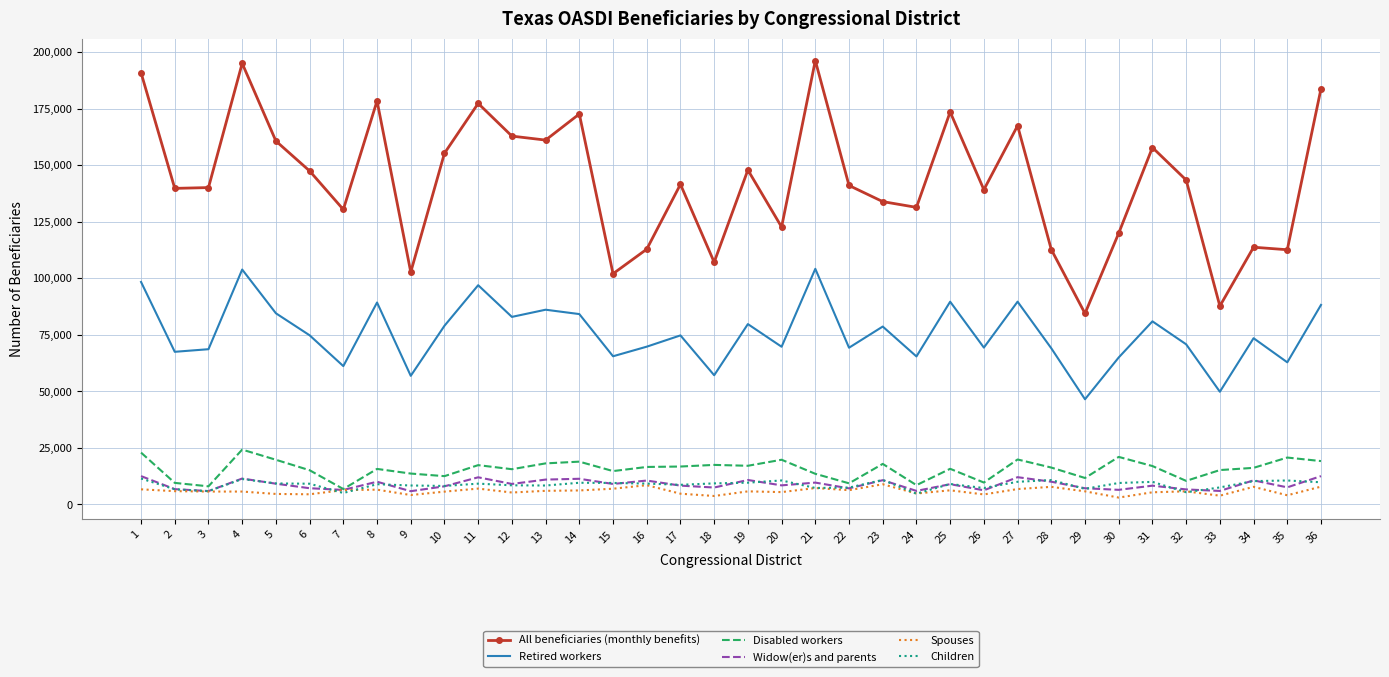

What is the maximum value for Retired workers?

104173